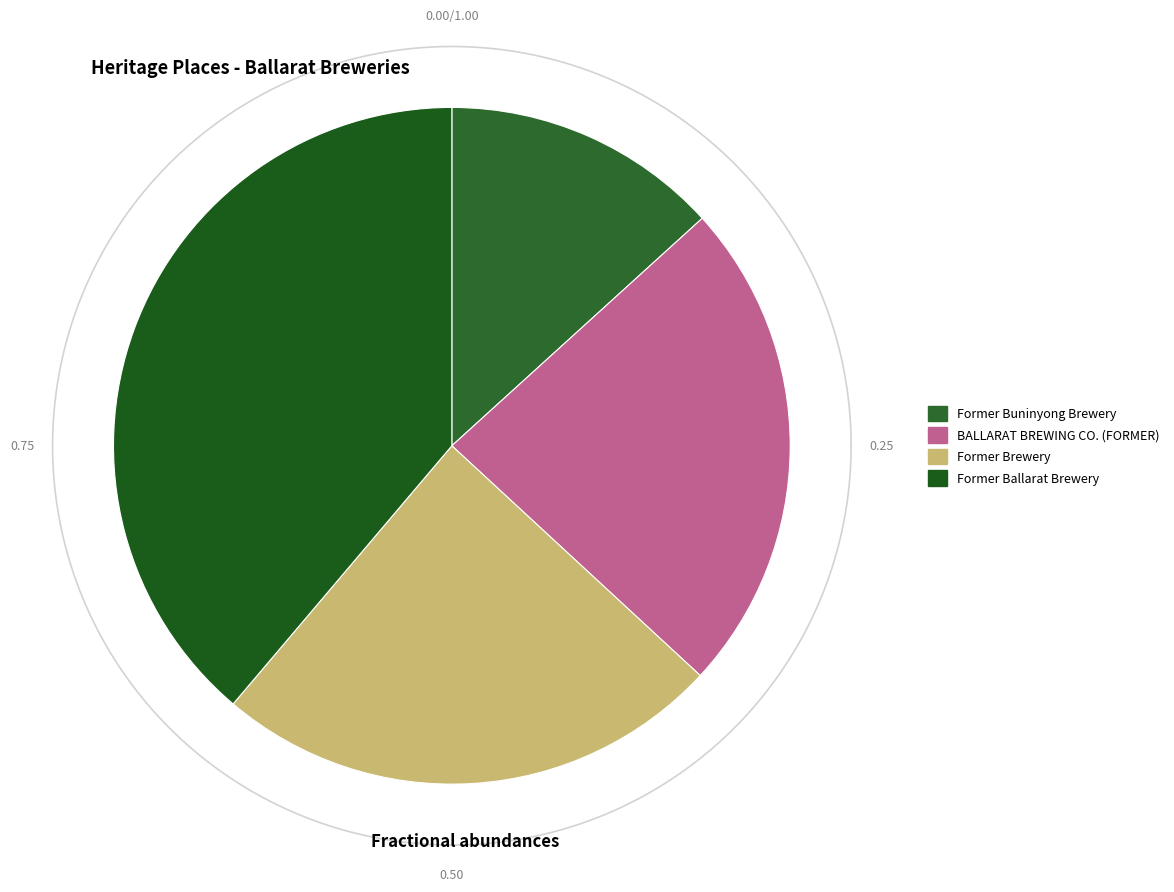

What is the total percentage of Former Brewery and Former Ballarat Brewery?

63.1%